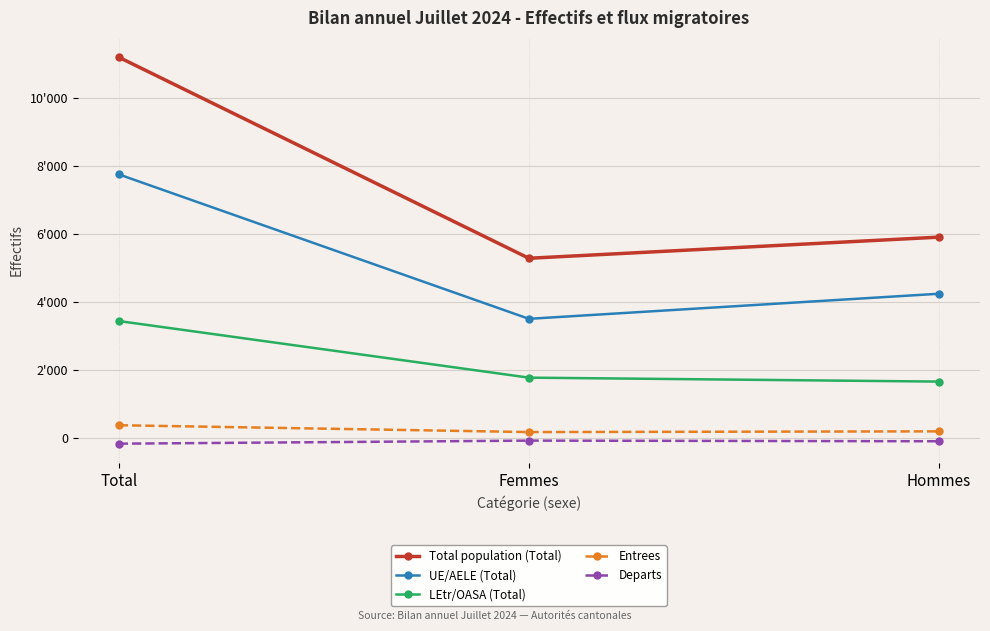

Does the chart have visible grid lines?

Yes